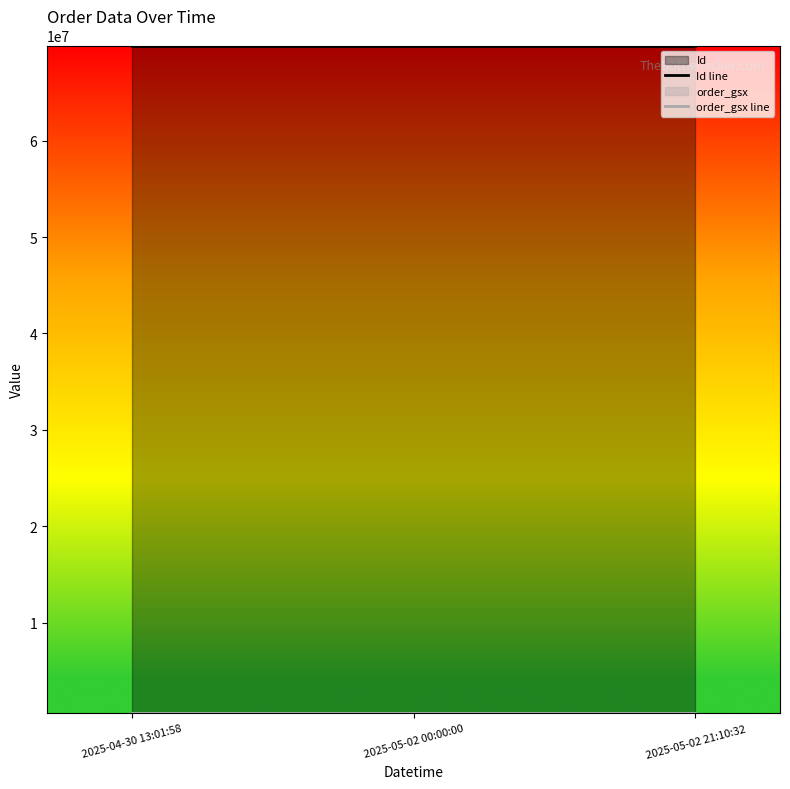

Reading left to right, transcribe all the data shown in this chart.

Id line: 69858296	69858295	69858297
order_gsx line: 589704	589704	589704